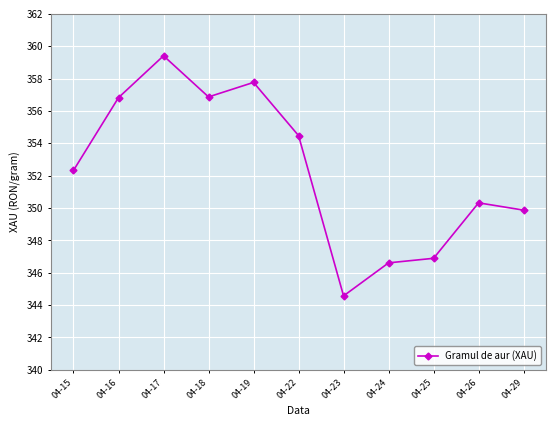

The value at 04-19 is 547.8. True or false?

False